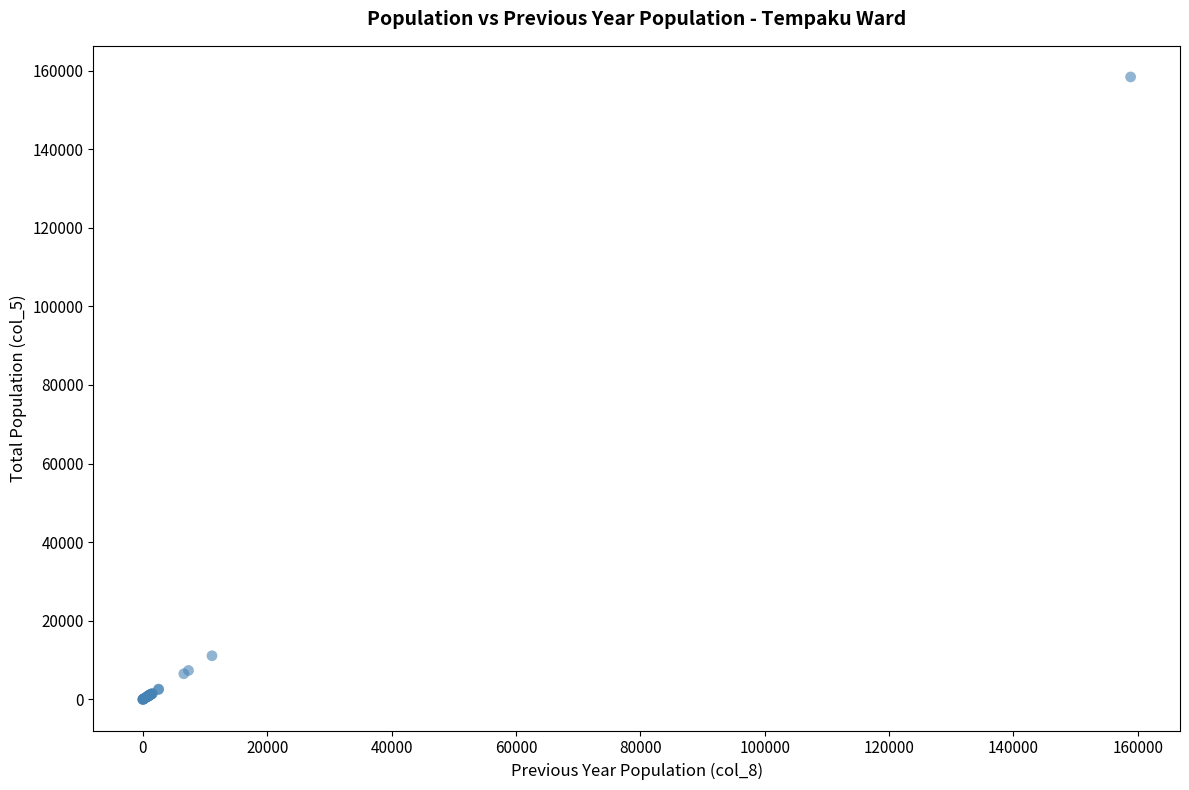

What Y value in the scatter plot is closest to 79184?

11102